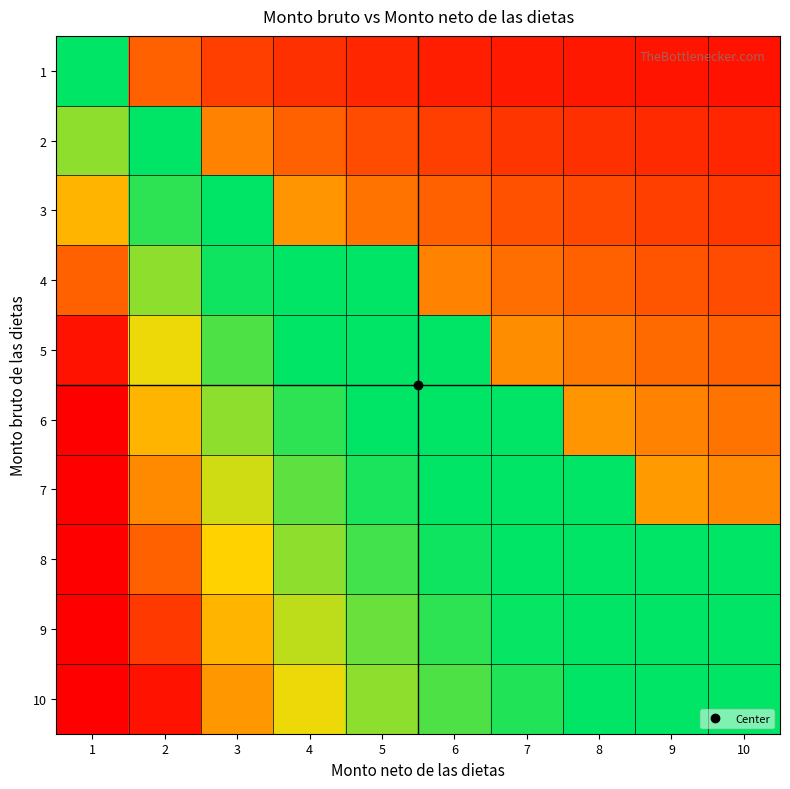

Which series has the largest range (max minus min)?

6